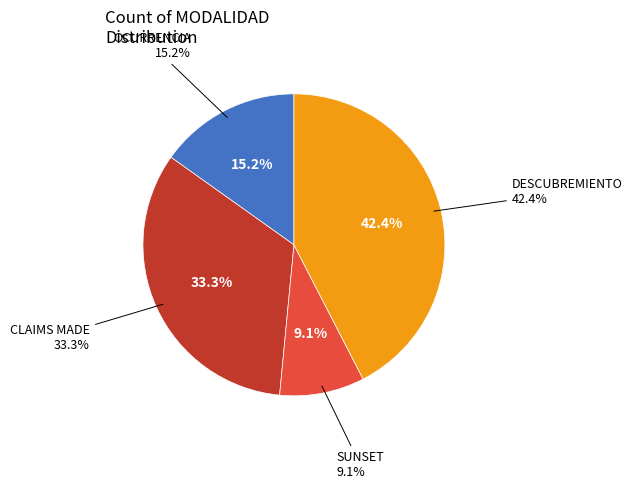

The SUNSET slice represents 9% of the pie. True or false?

True